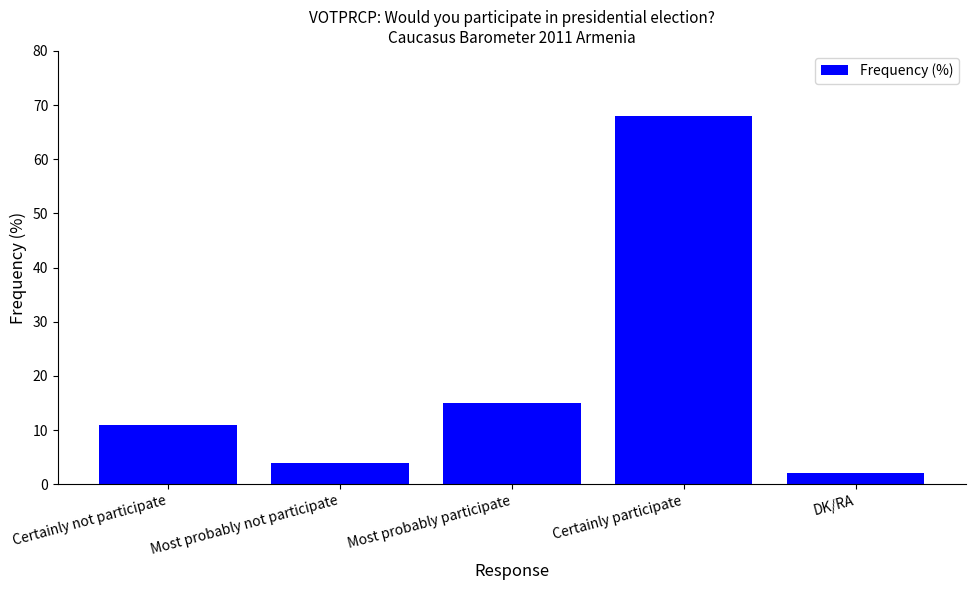

Rank the categories by value from highest to lowest.

Certainly participate, Most probably participate, Certainly not participate, Most probably not participate, DK/RA